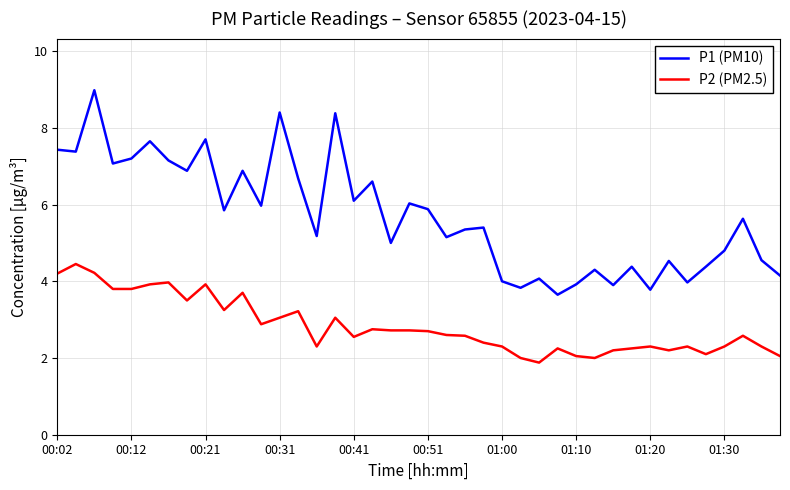

Rank the series by their maximum value, from lowest to highest.

P2 (PM2.5), P1 (PM10)